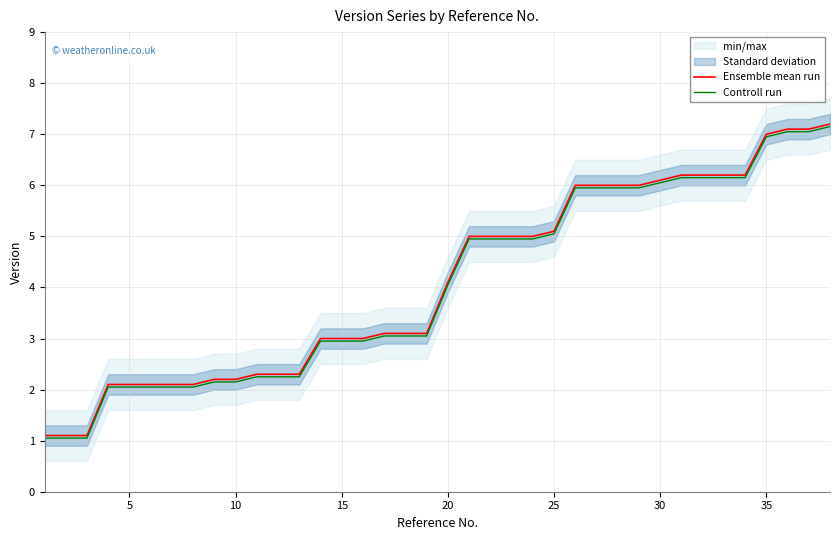

How many categories are shown in the chart?

38